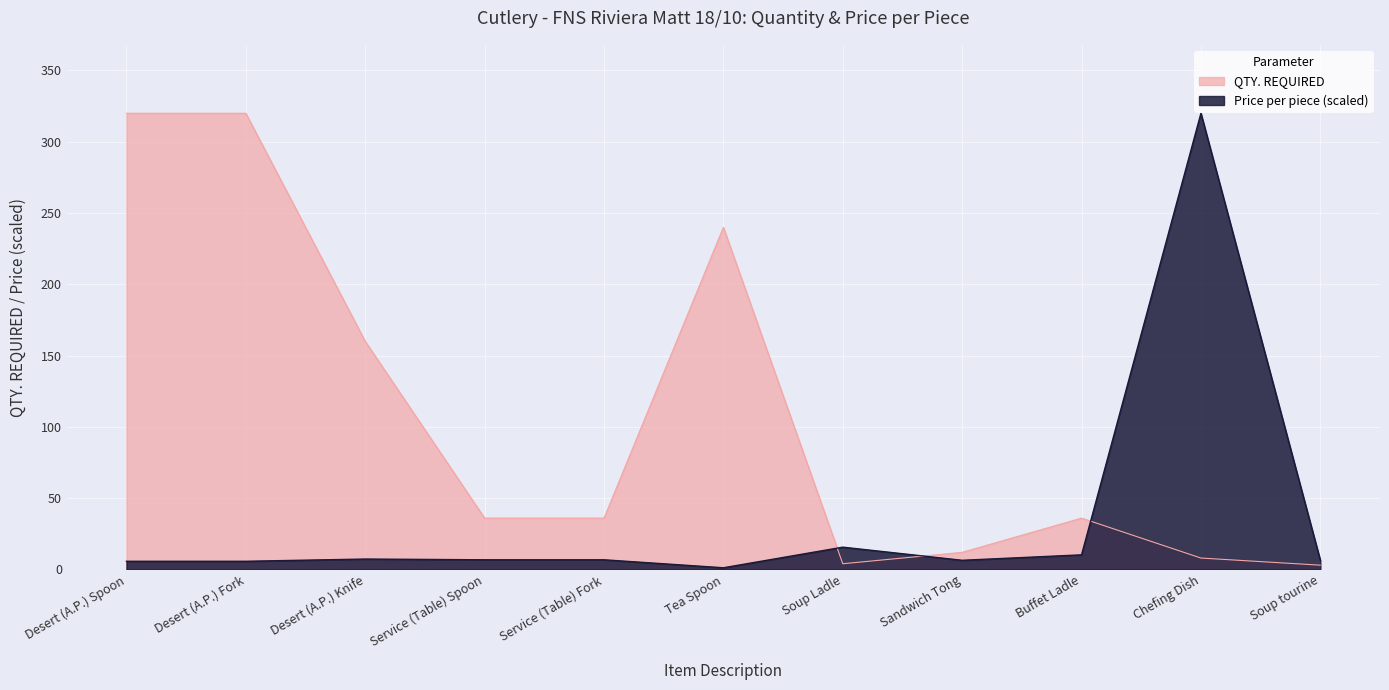

What is the sum of the Price per piece values at Tea Spoon and Desert (A.P.) Spoon?

6.9